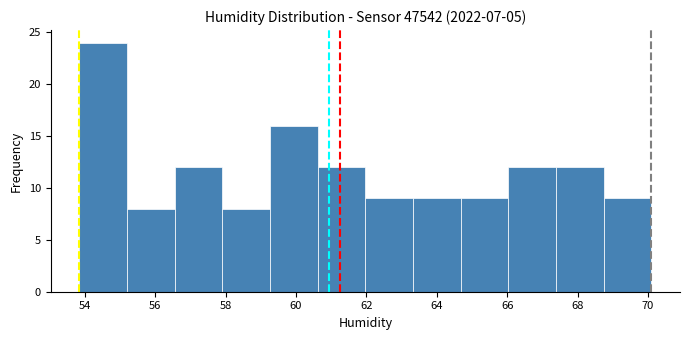

Which range on the x-axis has the tallest bar?

53.8 to 55.2